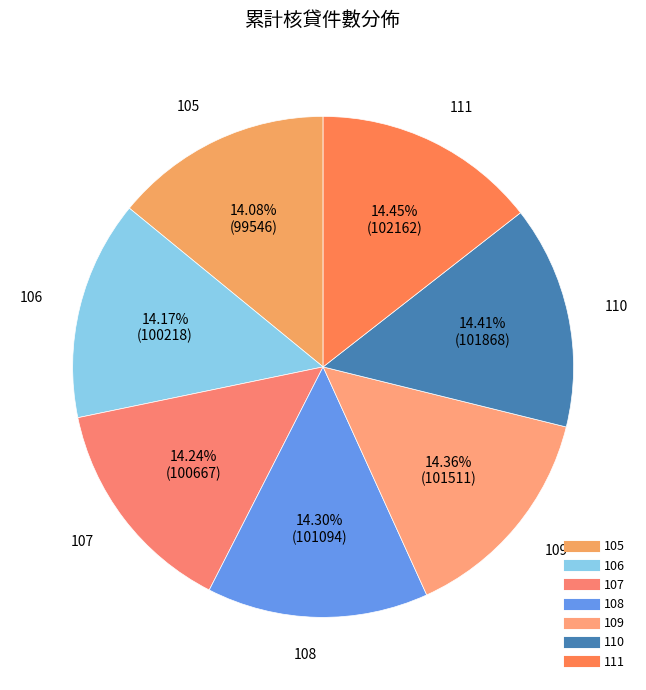

To the nearest percent, what percentage of the pie is 107?

14%